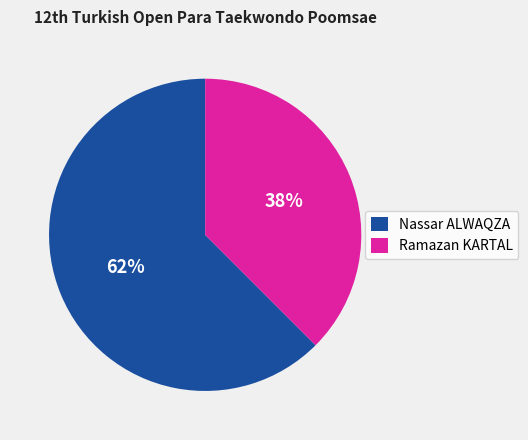

To the nearest percent, what is the average slice percentage?

50%